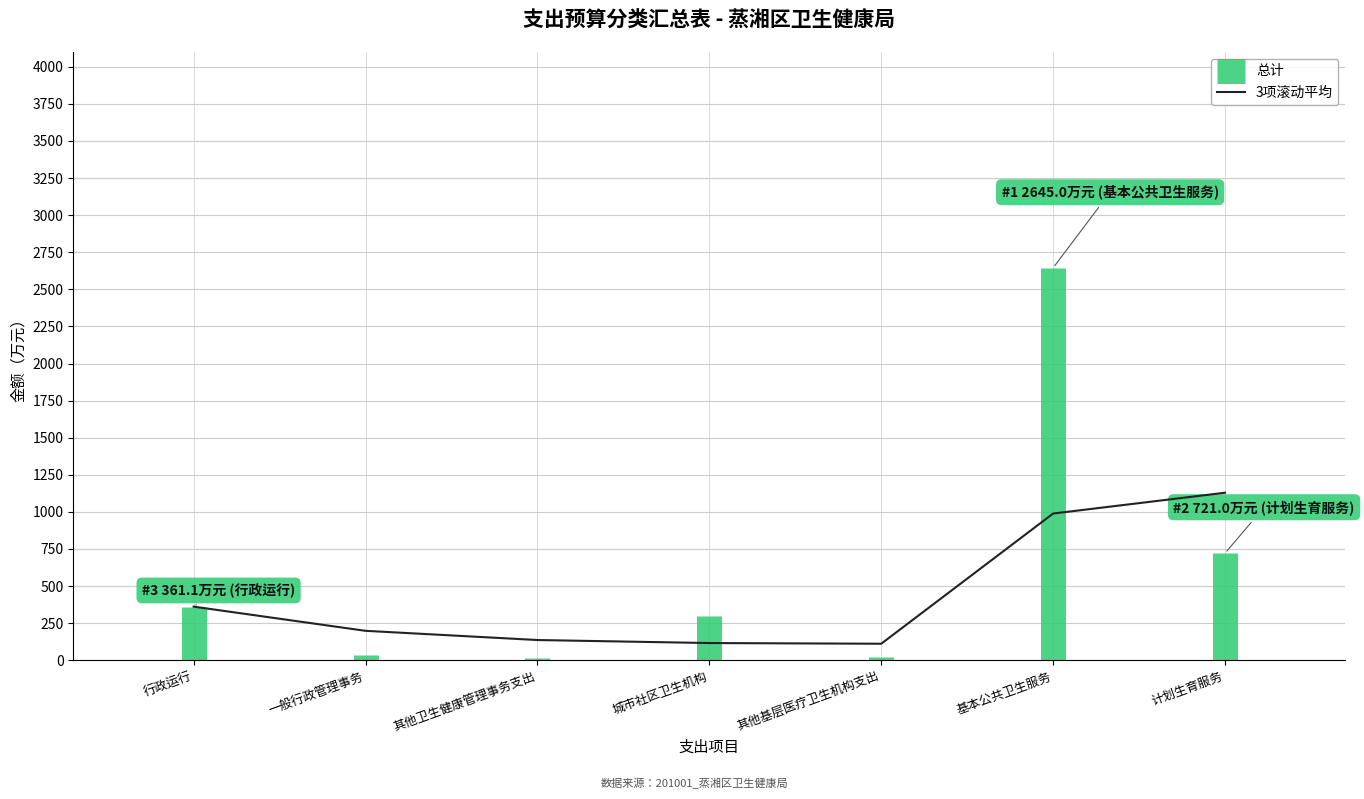

Which category has the highest value across all series?

计划生育服务